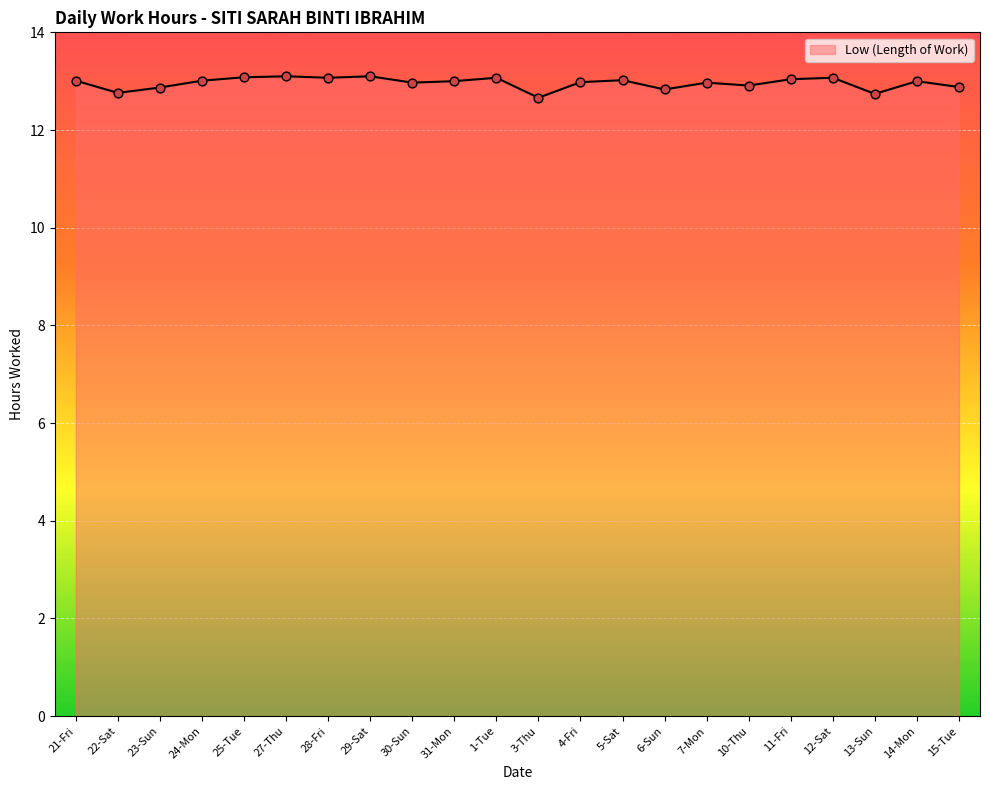

Which has a higher value, 22-Sat or 1-Tue?

1-Tue